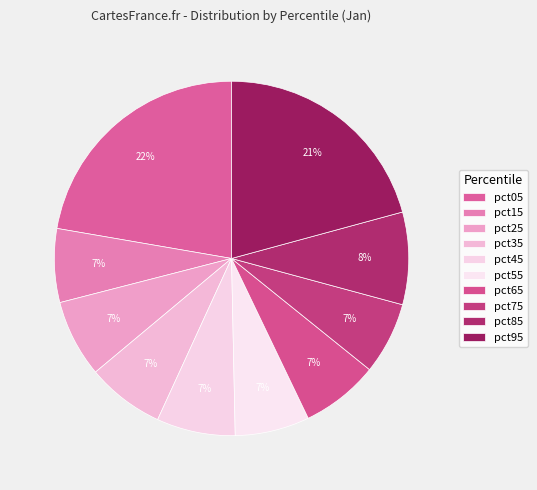

What is the largest slice in the pie chart?

pct05